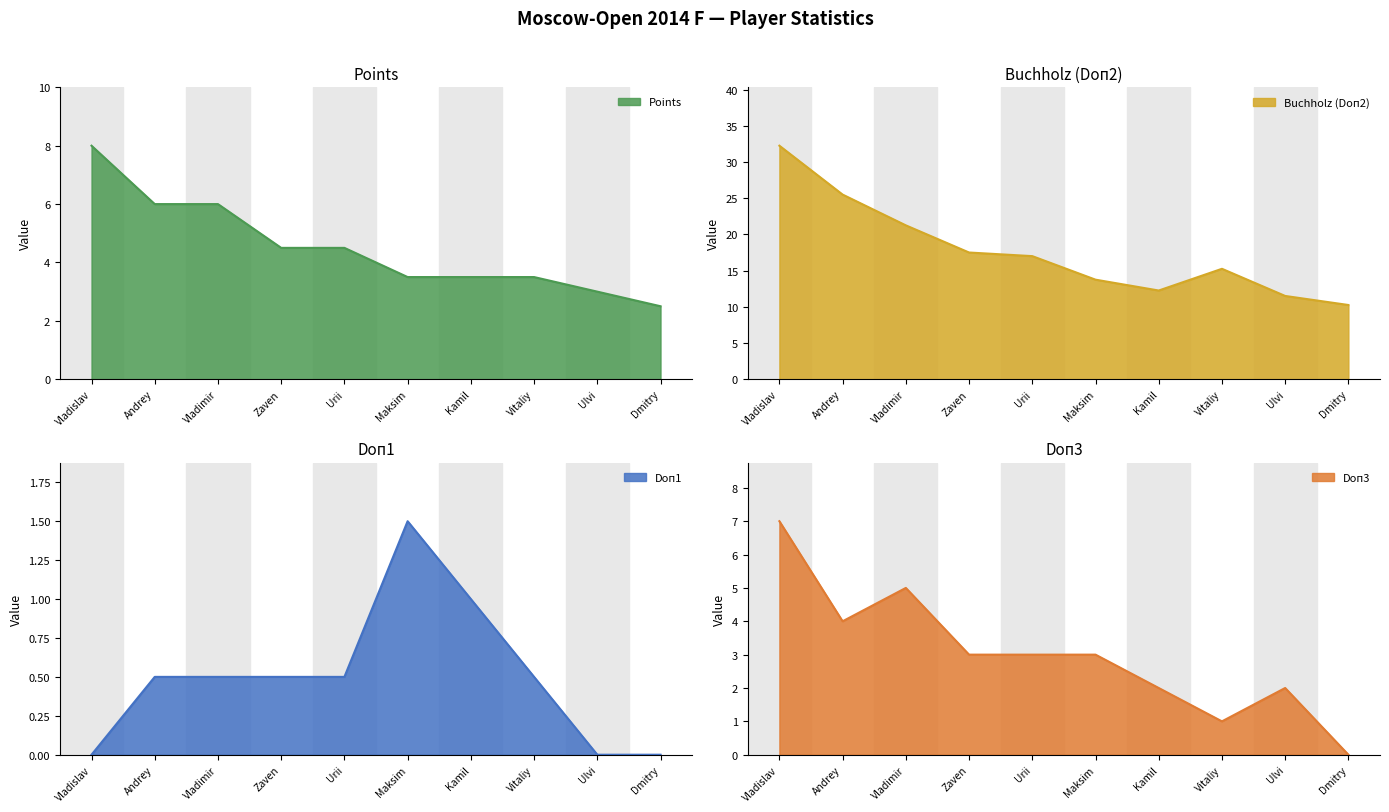

Where is Buchholz (Doп2) nearest to the value 21?

Vladimir